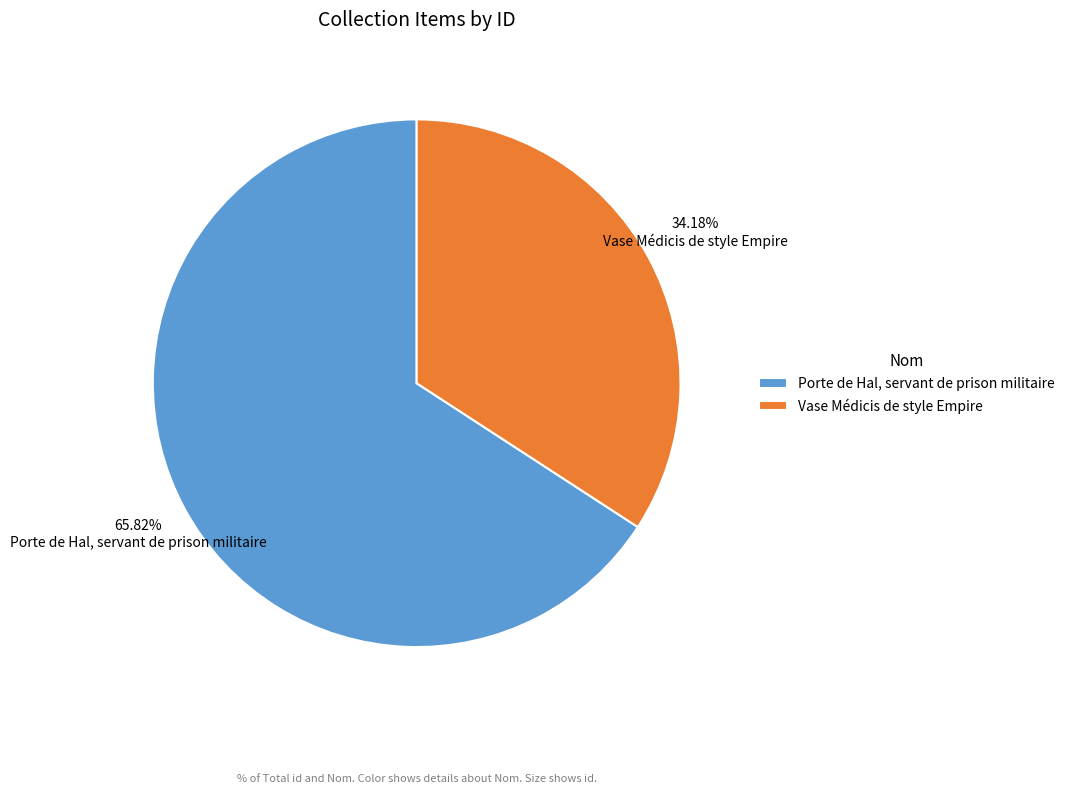

What is the largest slice in the pie chart?

Porte de Hal, servant de prison militaire